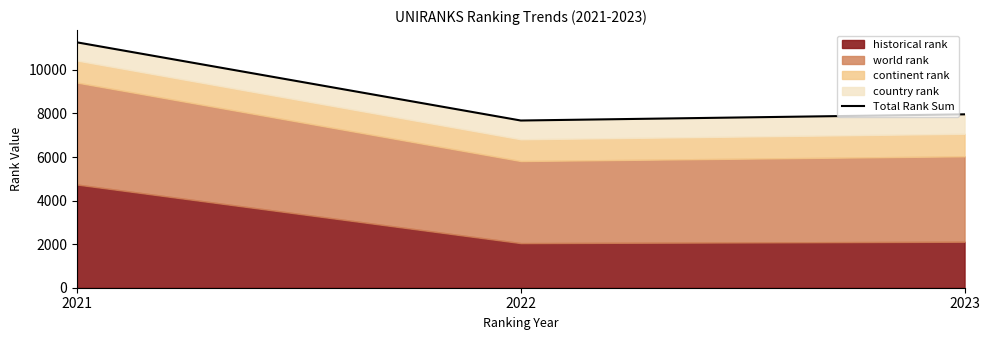

The value at 2021 is 11264.5. True or false?

True